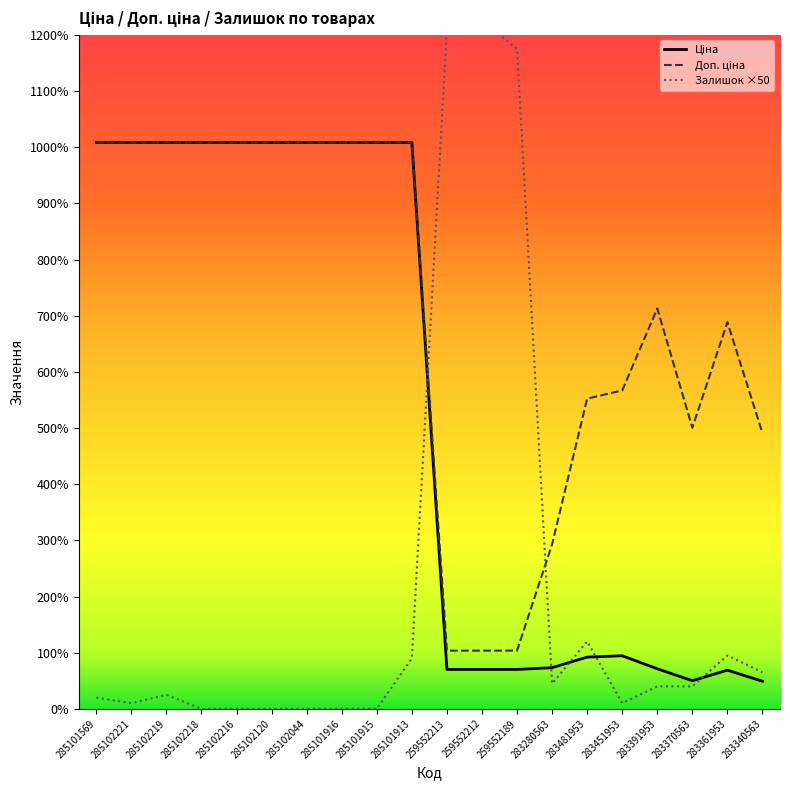

How many lines are shown in the chart?

3